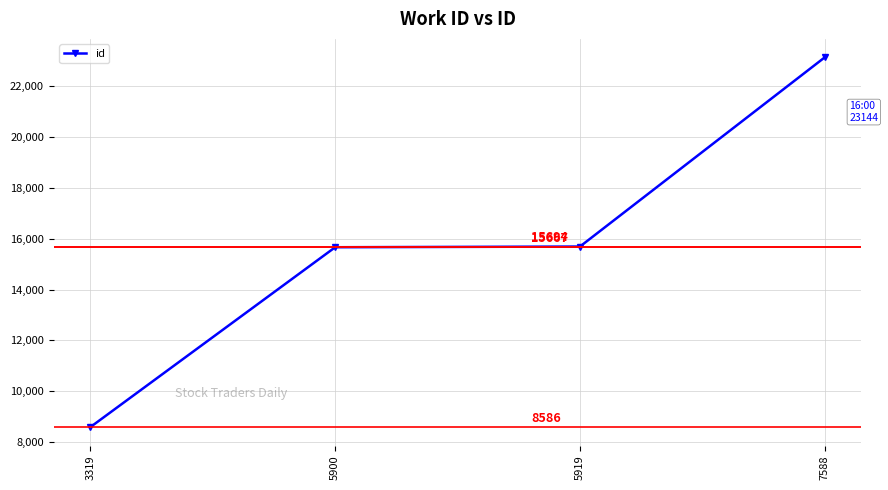

What is the sum of all values?

63091